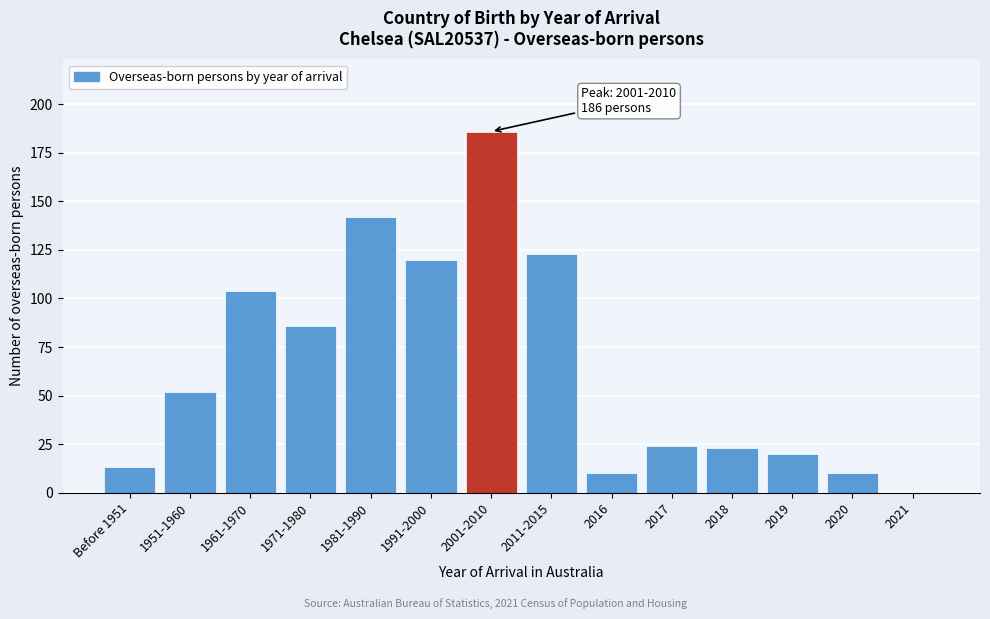

Reading left to right, extract all data points from this chart.

Before 1951=13	1951-1960=52	1961-1970=104	1971-1980=86	1981-1990=142	1991-2000=120	2001-2010=186	2011-2015=123	2016=10	2017=24	2018=23	2019=20	2020=10	2021=0